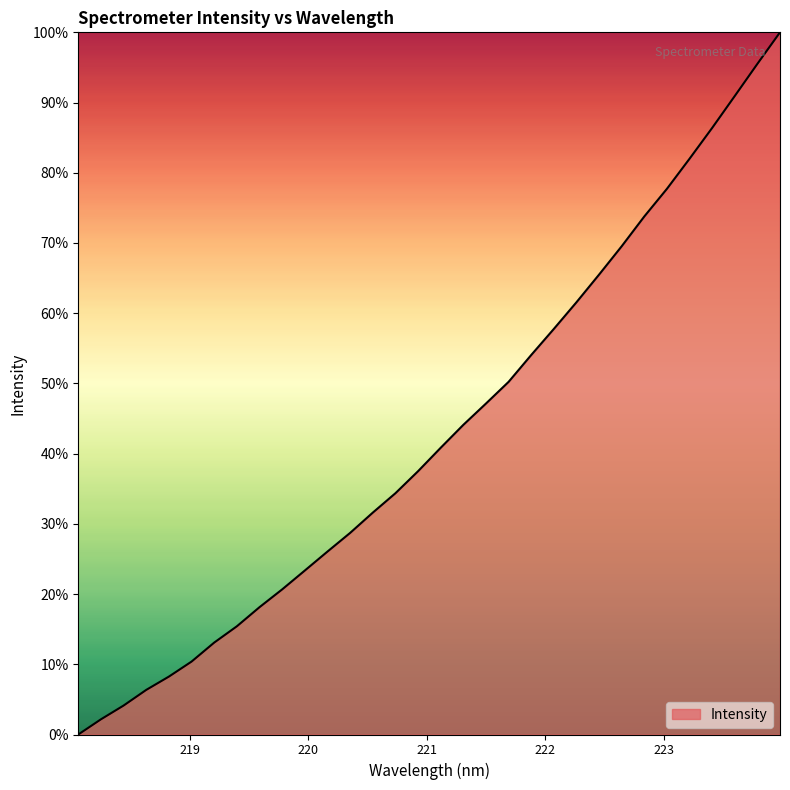

True or false: there are more than 1 points higher than both neighbors.

False